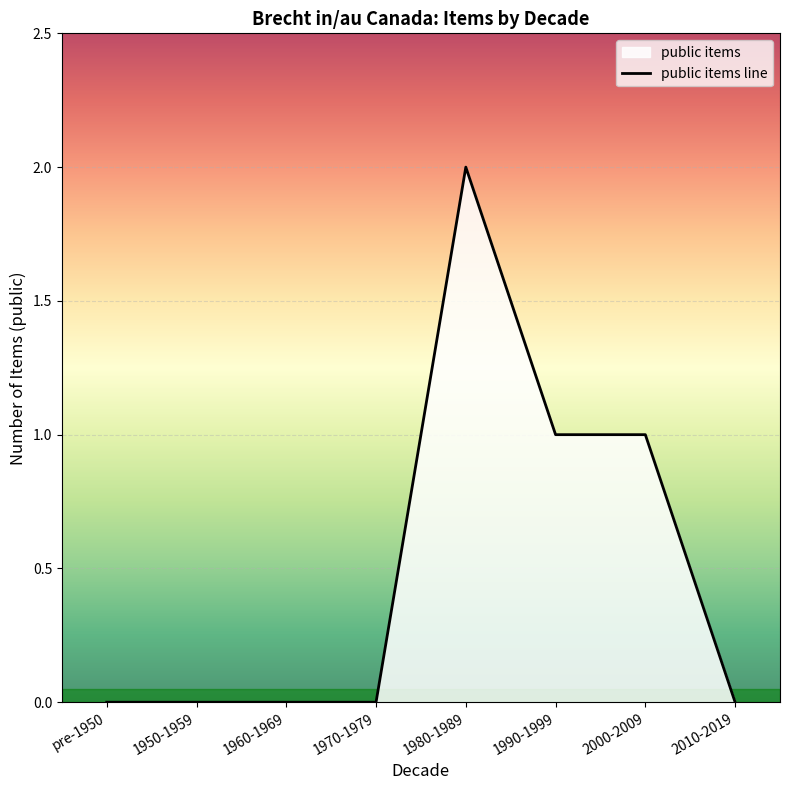

True or false: the data shows 1 at 2010-2019.

False